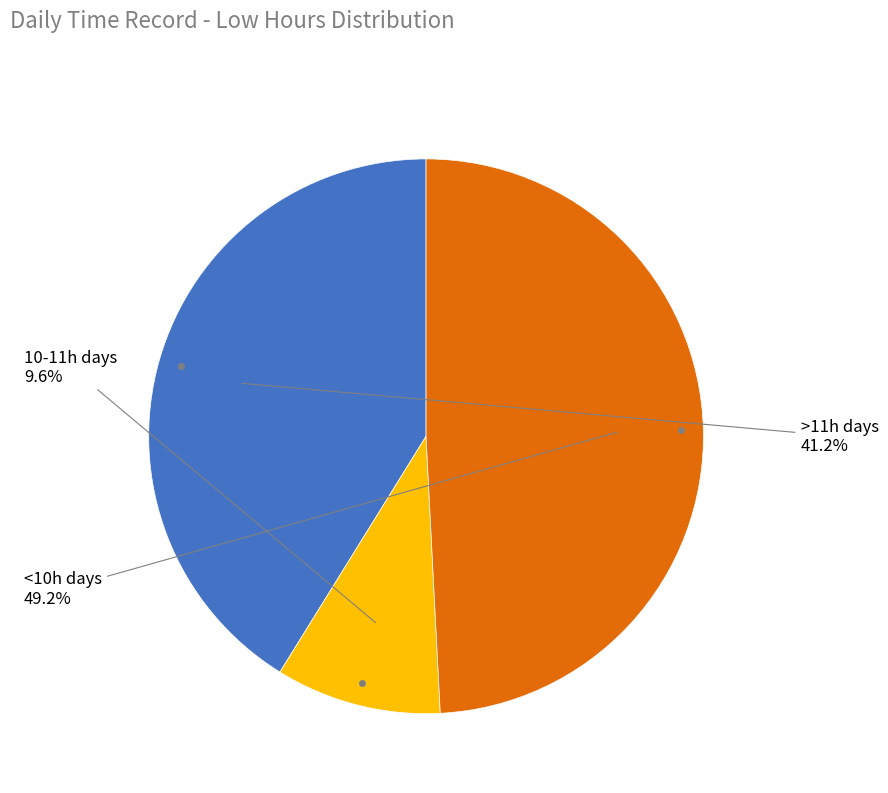

Is there any slice that represents more than half of the pie?

No